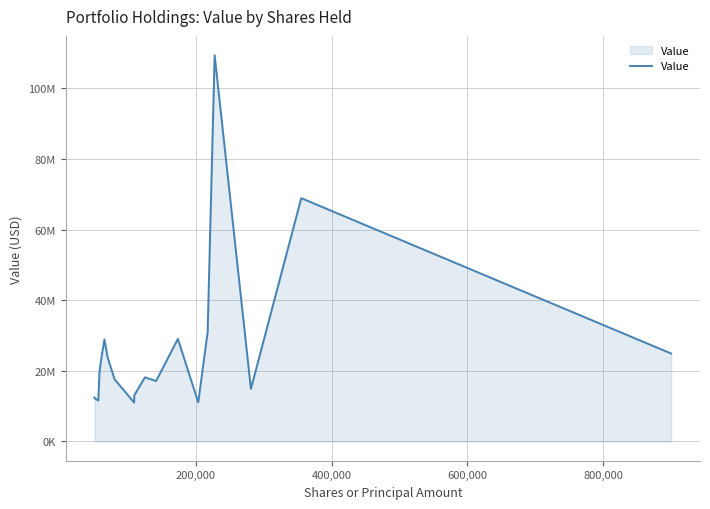

Reading left to right, extract all data points from this chart.

12420358	12226658	11561369	11635658	19731283	23639154	28874239	23787209	17620858	10990491	13062741	18154564	17091851	29036175	11066892	31014882	109409222	14878258	68902834	24889861